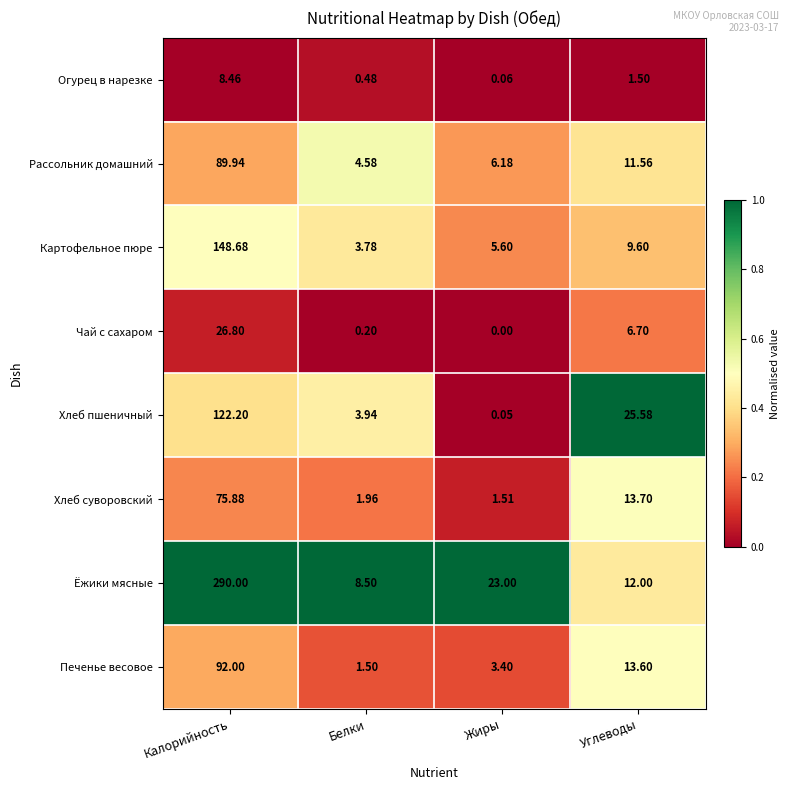

Where is Чай с сахаром nearest to the value 13?

Углеводы